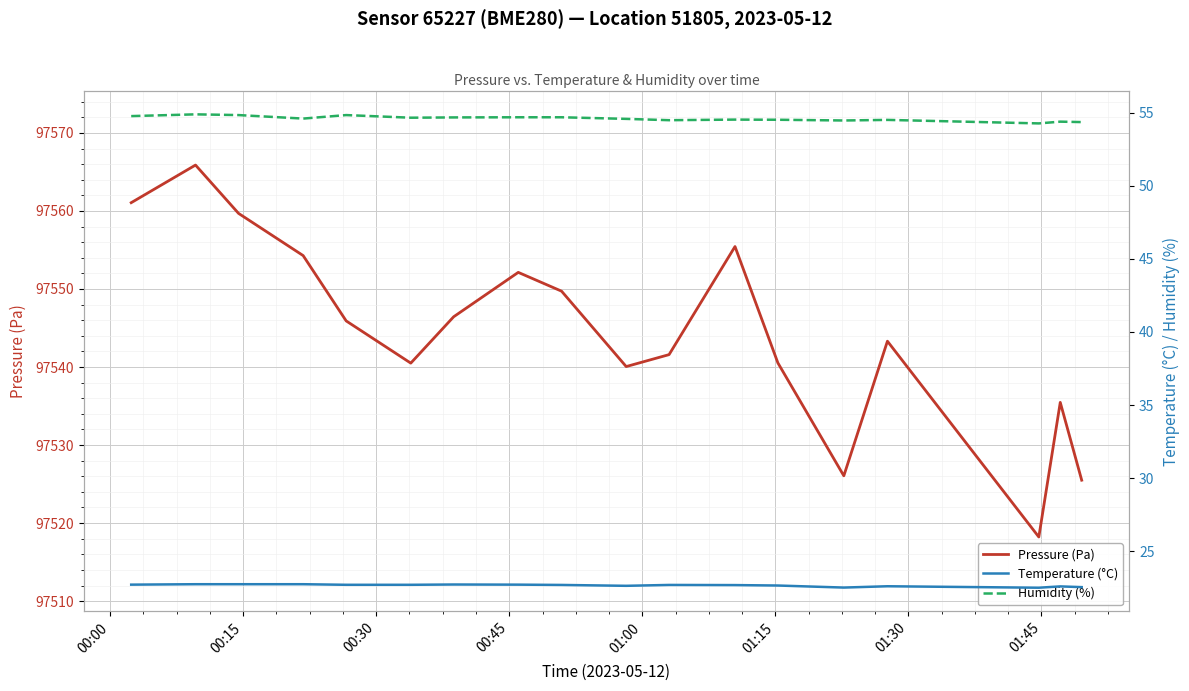

At how many categories does at least one series exceed 28979?

18